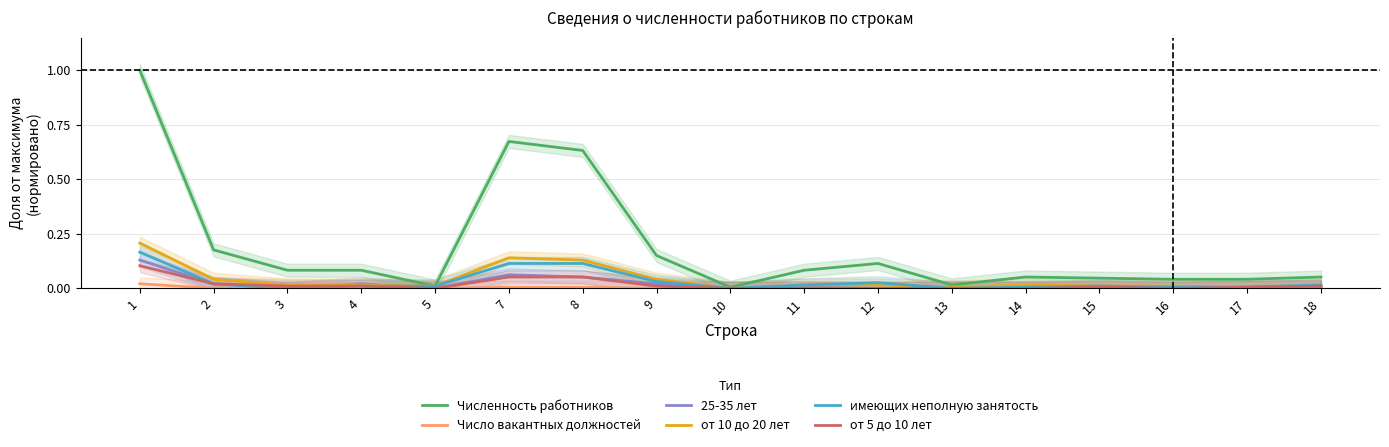

Is the value of от 10 до 20 лет at 14 greater than the value of Число вакантных должностей at 8?

Yes